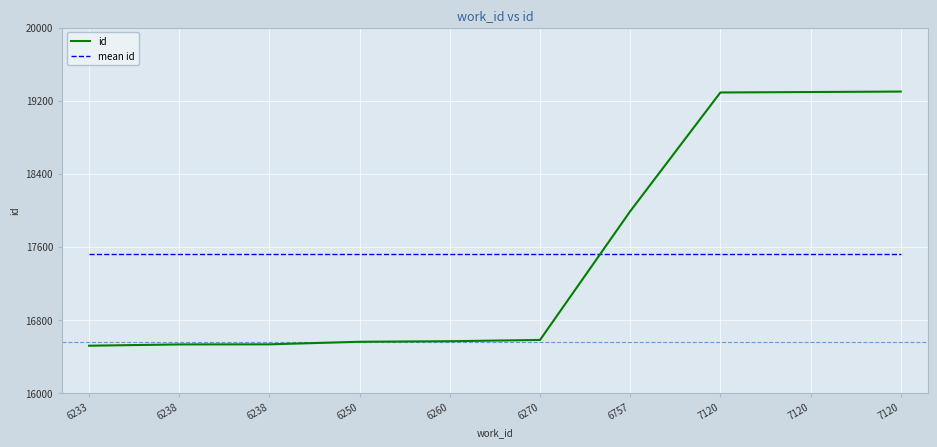

How many lines are shown in the chart?

2